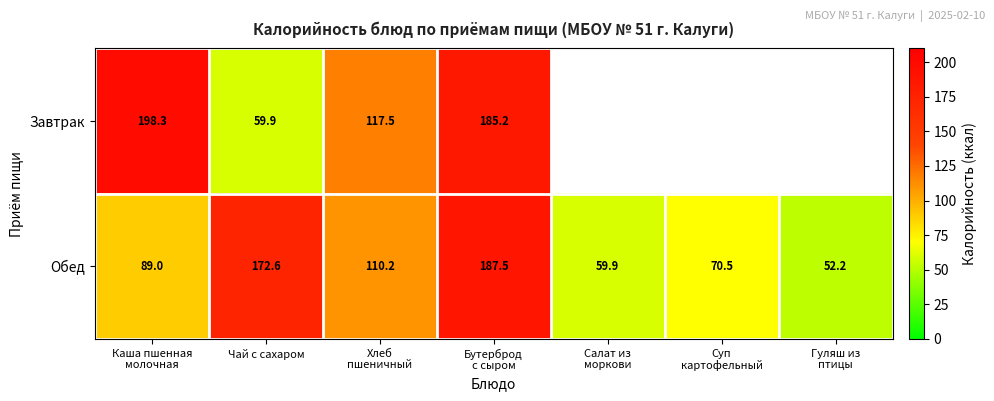

What is the difference between the second highest and minimum values in the Обед series?

120.4